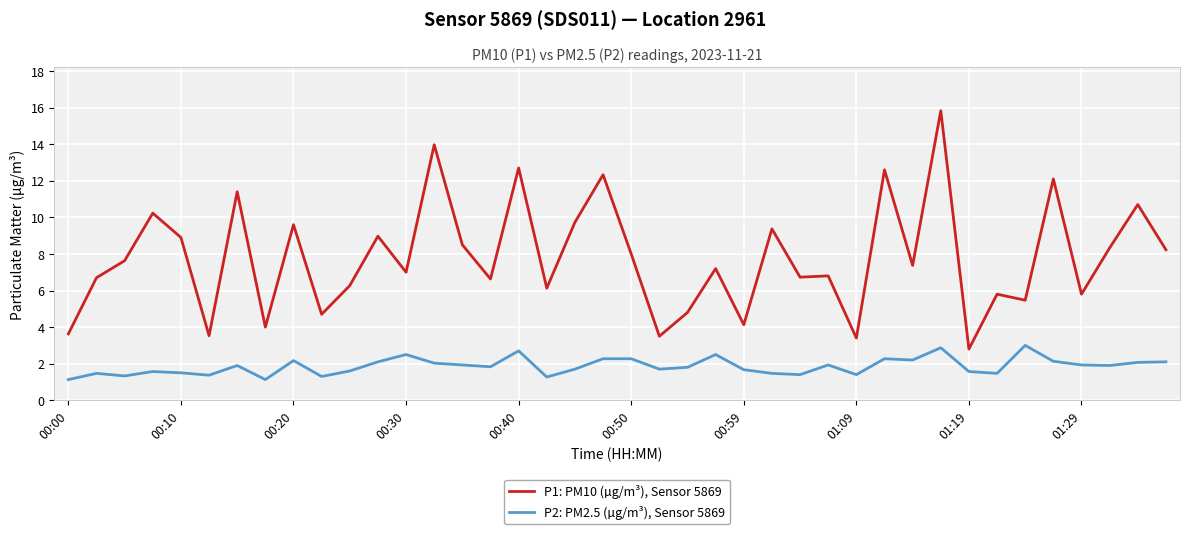

True or false: P1: PM10 (µg/m³), Sensor 5869 has more than 1 points higher than both neighbors.

True